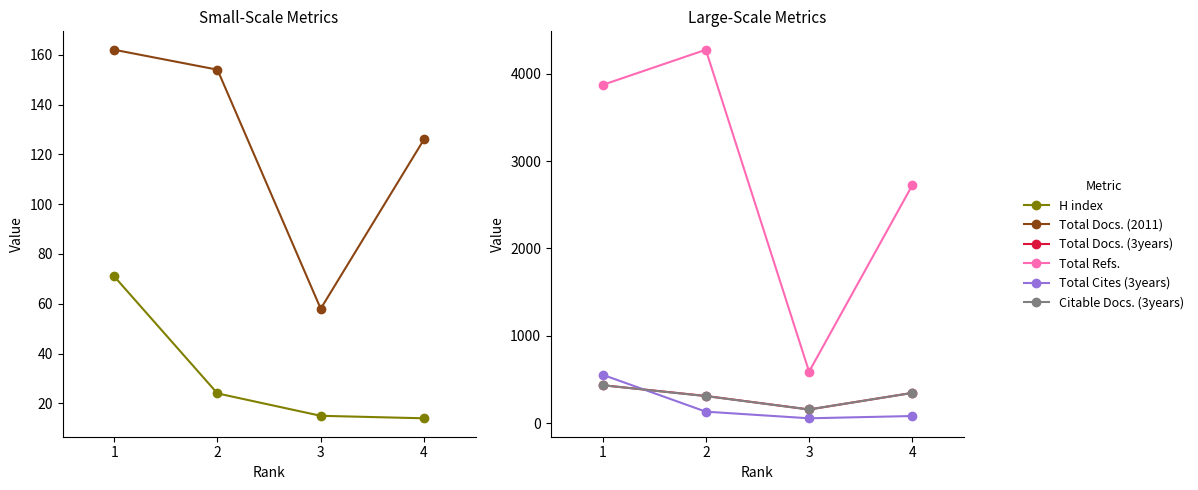

True or false: Total Docs. (2011) and Total Docs. (3years) intersect in this chart.

False